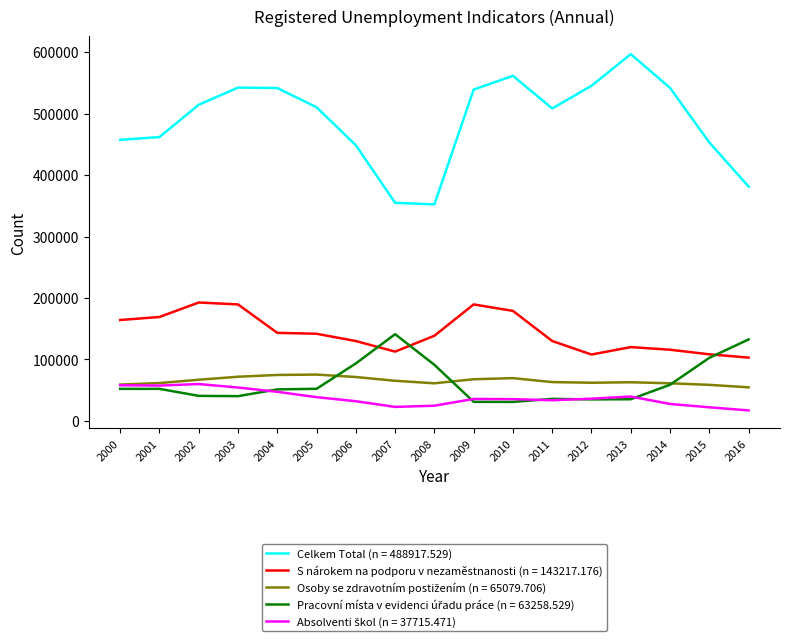

What is the maximum value shown in the chart?

596833